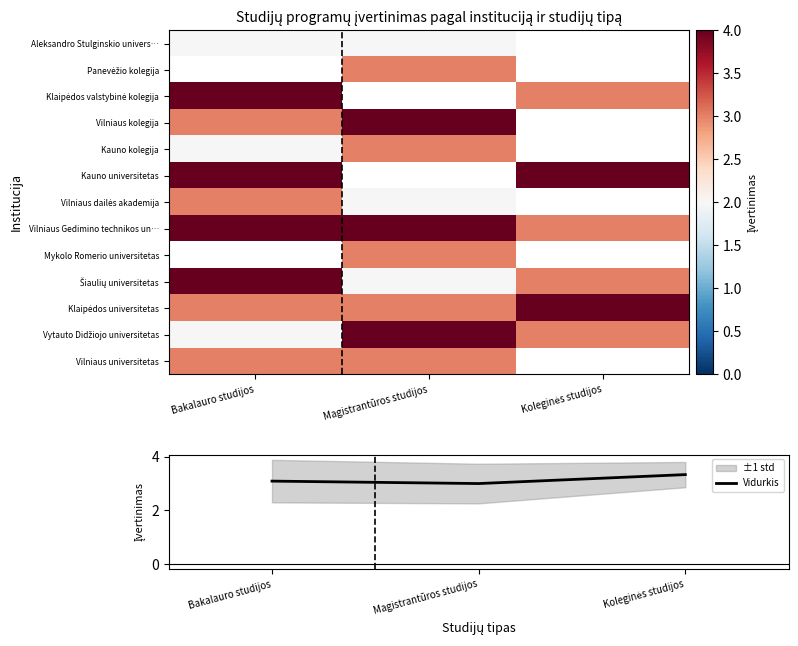

The value of Vidurkis at Bakalauro studijos is 3.1. True or false?

True